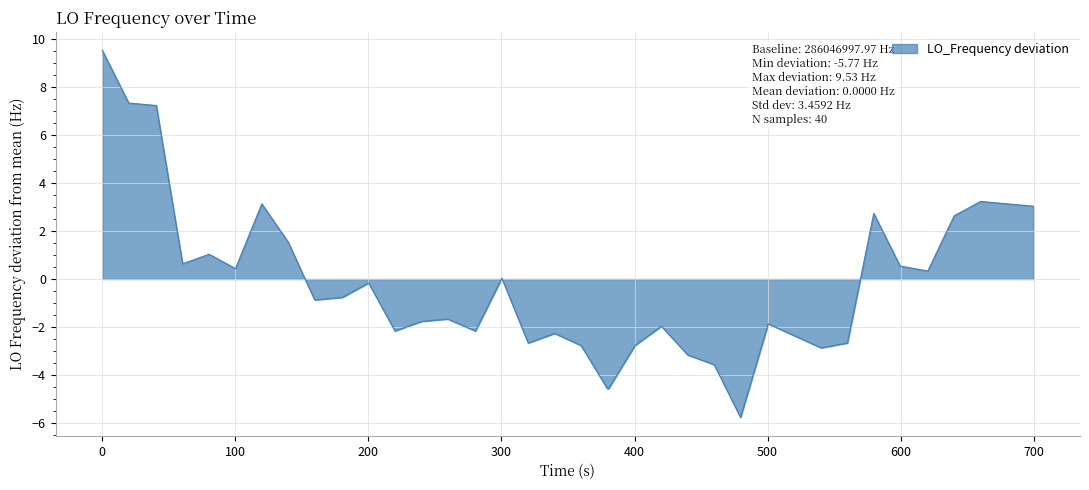

What is the difference between the maximum and minimum values?

15.3